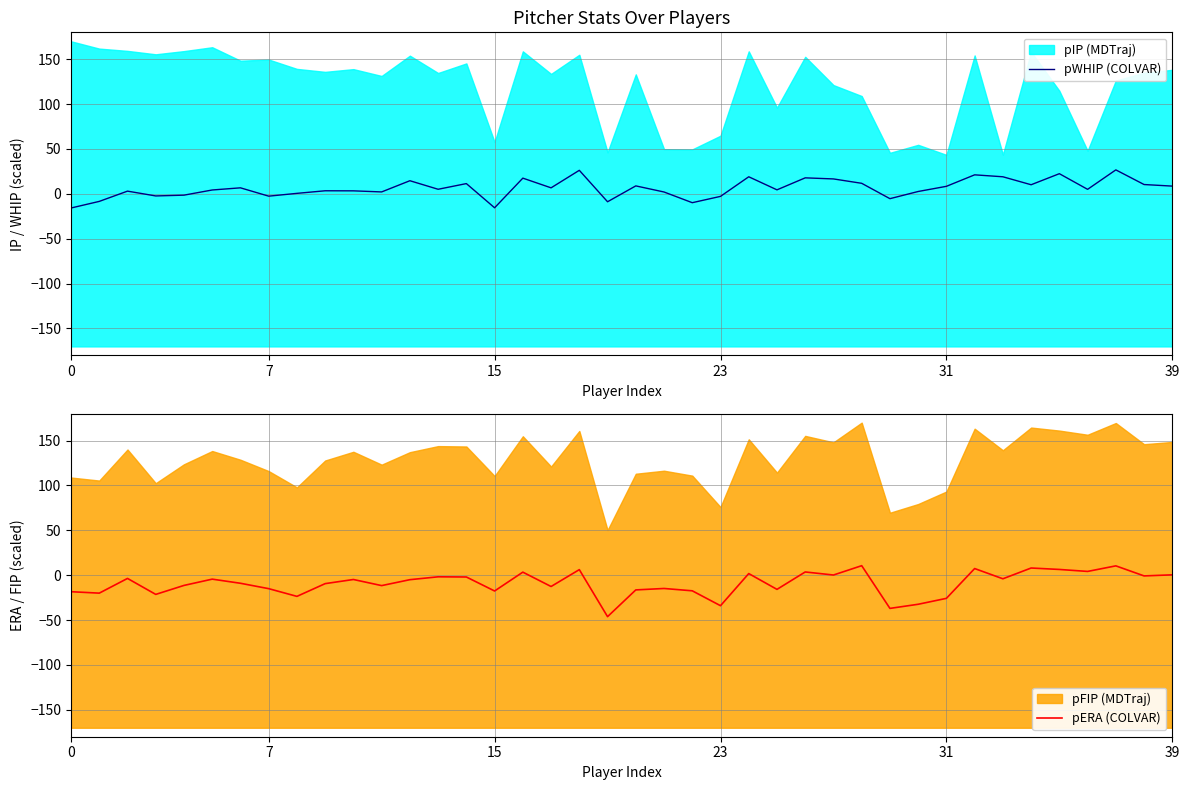

In pERA (COLVAR), how many points are lower than both neighbors (excluding endpoints)?

14